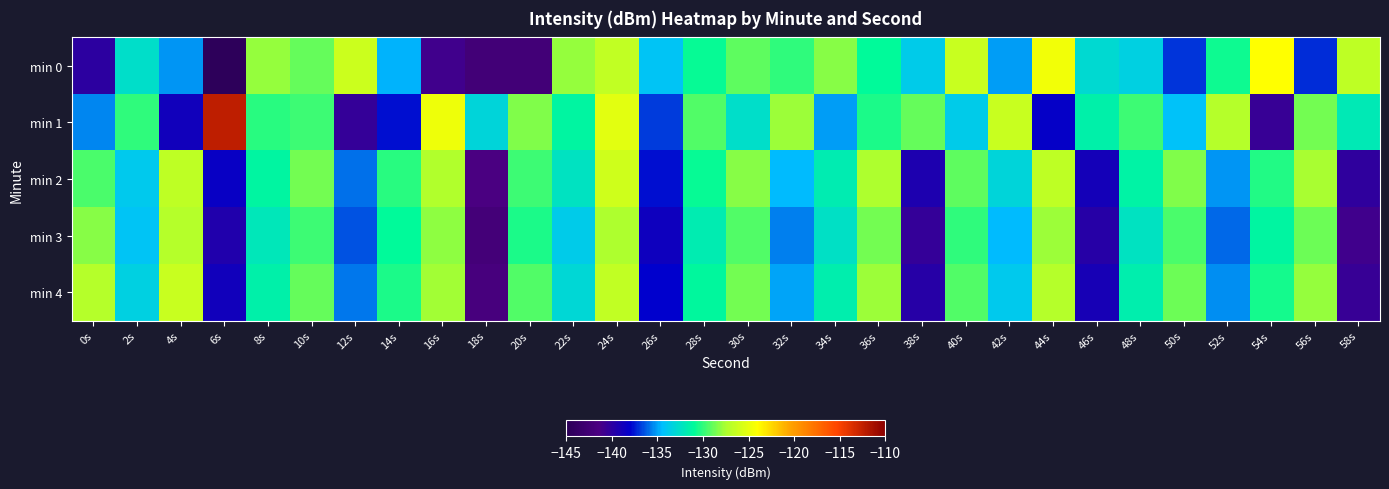

Reading right to left, transcribe all the data shown in this chart.

min 0: 58s=-126.7	56s=-137.1	54s=-124.1	52s=-130.8	50s=-137.0	48s=-133.4	46s=-132.9	44s=-124.6	42s=-135.1	40s=-126.3	38s=-133.7	36s=-131.0	34s=-128.3	32s=-130.1	30s=-129.1	28s=-130.8	26s=-134.1	24s=-126.6	22s=-128.0	20s=-142.3	18s=-142.4	16s=-141.0	14s=-134.6	12s=-126.2	10s=-129.0	8s=-128.0	6s=-144.7	4s=-135.2	2s=-132.6	0s=-140.0
min 1: 58s=-132.0	56s=-128.7	54s=-140.6	52s=-127.1	50s=-134.3	48s=-129.8	46s=-131.6	44s=-138.2	42s=-126.4	40s=-133.7	38s=-128.9	36s=-130.5	34s=-135.1	32s=-127.8	30s=-132.6	28s=-129.4	26s=-136.8	24s=-125.3	22s=-131.2	20s=-128.4	18s=-133.2	16s=-124.7	14s=-137.6	12s=-140.4	10s=-129.7	8s=-130.1	6s=-112.3	4s=-138.8	2s=-130.1	0s=-135.4
min 2: 58s=-140.1	56s=-127.6	54s=-130.3	52s=-135.2	50s=-128.4	48s=-131.4	46s=-138.9	44s=-126.8	42s=-133.2	40s=-129.1	38s=-139.3	36s=-127.5	34s=-131.8	32s=-134.6	30s=-128.2	28s=-130.9	26s=-137.7	24s=-126.1	22s=-132.4	20s=-129.8	18s=-141.5	16s=-127.3	14s=-130.1	12s=-135.9	10s=-128.6	8s=-131.2	6s=-138.4	4s=-126.7	2s=-133.8	0s=-129.5
min 3: 58s=-141.0	56s=-128.8	54s=-131.2	52s=-136.0	50s=-129.5	48s=-132.3	46s=-139.8	44s=-127.9	42s=-134.5	40s=-130.0	38s=-140.4	36s=-128.6	34s=-132.5	32s=-135.7	30s=-129.3	28s=-131.8	26s=-138.6	24s=-127.4	22s=-133.7	20s=-130.5	18s=-142.2	16s=-128.1	14s=-131.0	12s=-136.4	10s=-129.7	8s=-132.1	6s=-139.5	4s=-127.2	2s=-134.1	0s=-128.3
min 4: 58s=-140.5	56s=-128.0	54s=-130.6	52s=-135.3	50s=-128.8	48s=-131.7	46s=-139.1	44s=-127.1	42s=-133.8	40s=-129.4	38s=-139.7	36s=-127.9	34s=-131.7	32s=-135.0	30s=-128.7	28s=-131.1	26s=-137.9	24s=-126.6	22s=-133.0	20s=-129.3	18s=-141.8	16s=-127.7	14s=-130.4	12s=-135.8	10s=-129.0	8s=-131.5	6s=-138.8	4s=-126.3	2s=-133.4	0s=-127.1